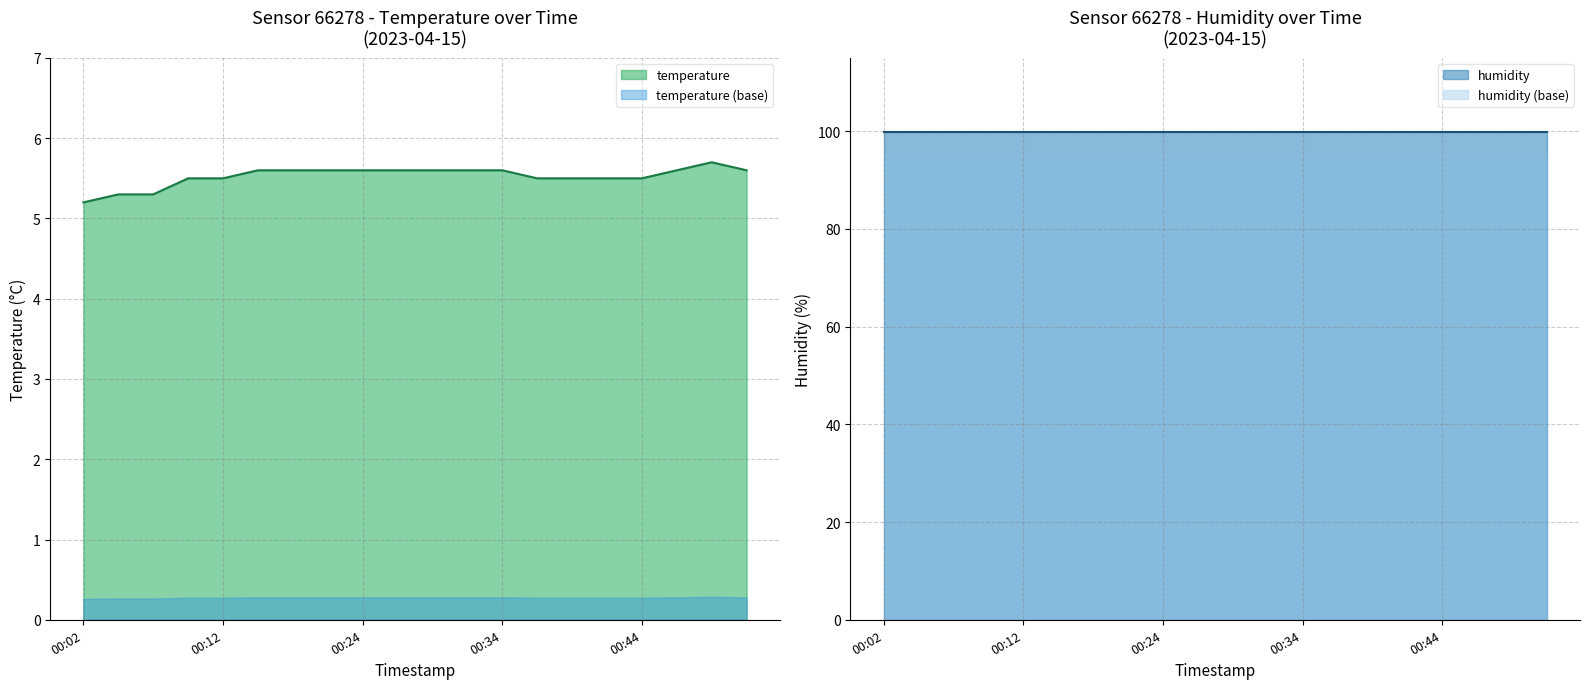

True or false: temperature and temperature (base) intersect in this chart.

False